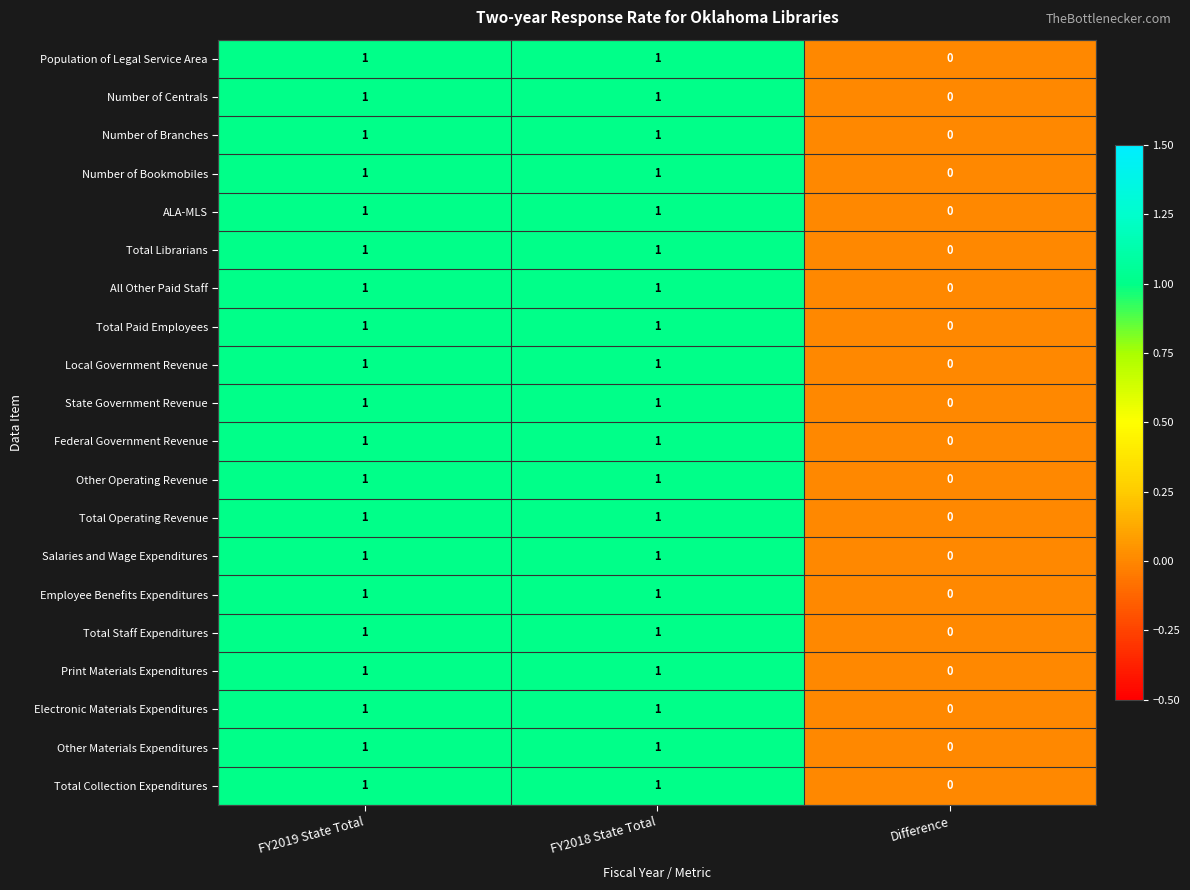

Count the ALA-MLS values in the range 0 to 1.

3